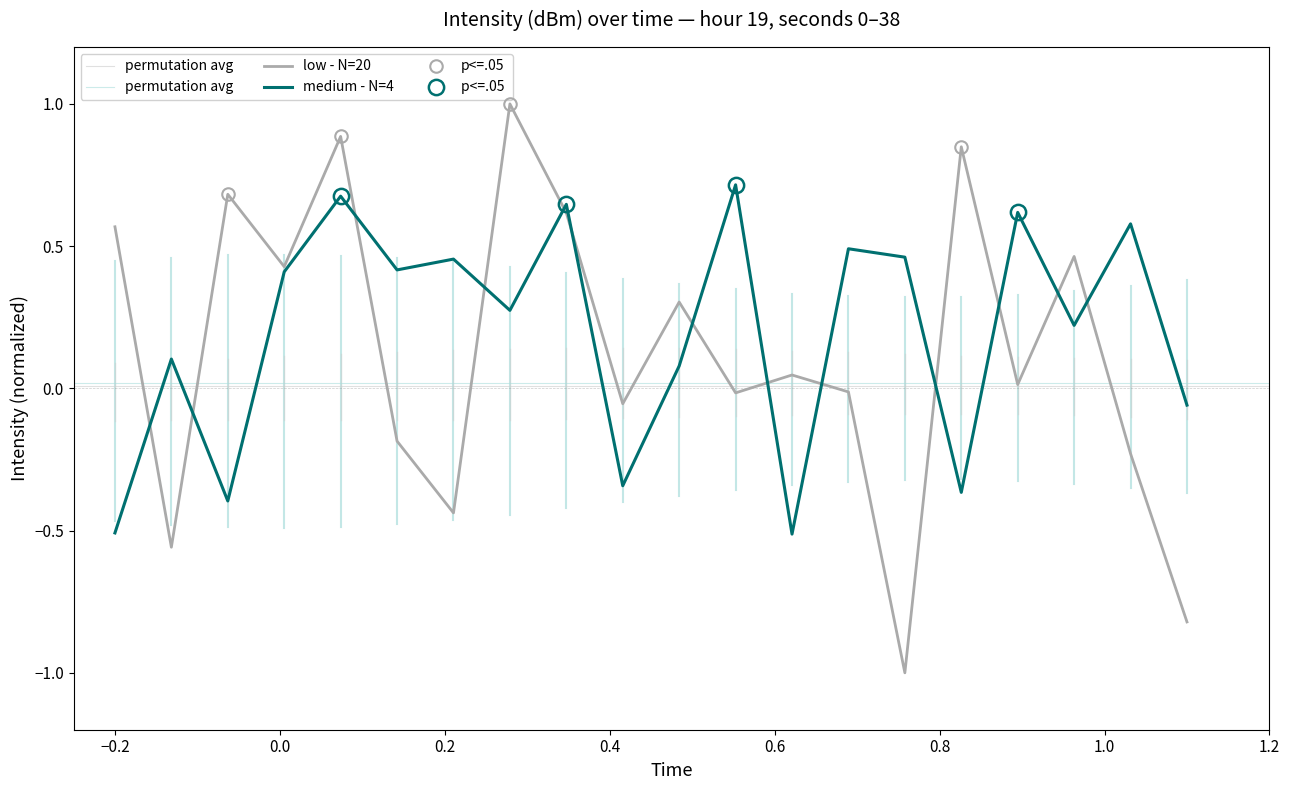

What is the average value of the intensity(dBm) - next 20 series?

0.2